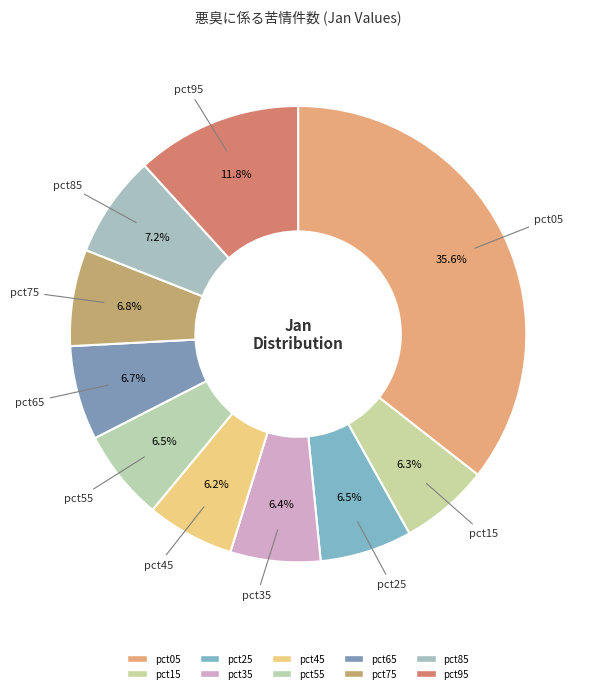

To the nearest percent, what portion does pct35 represent?

6%